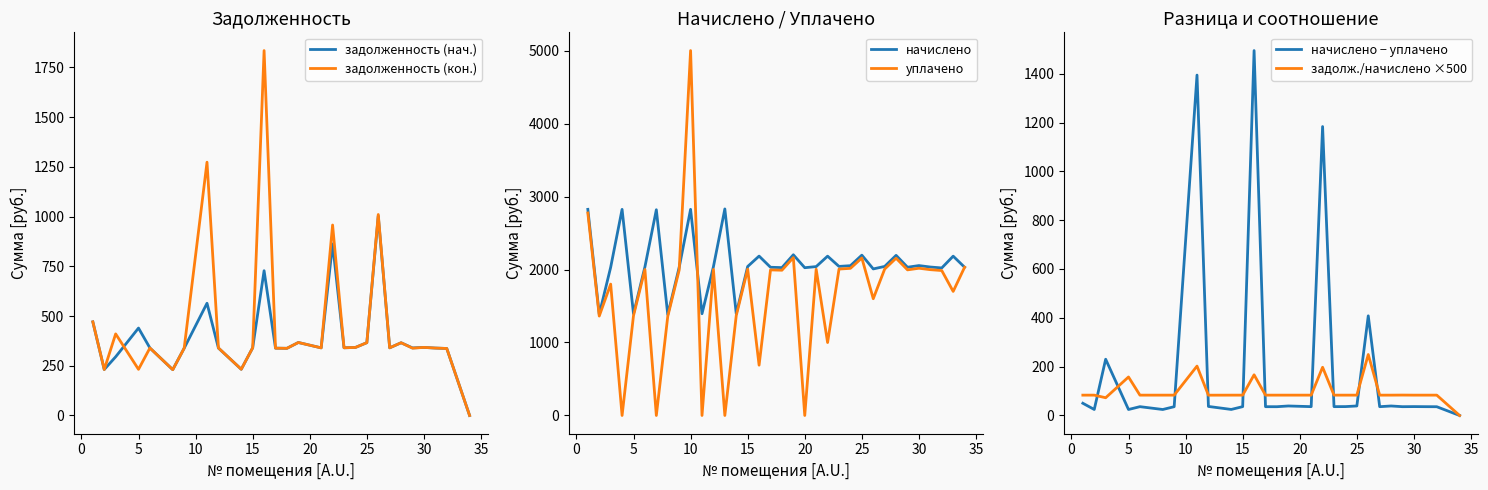

What is the maximum value for уплачено?

5000.0